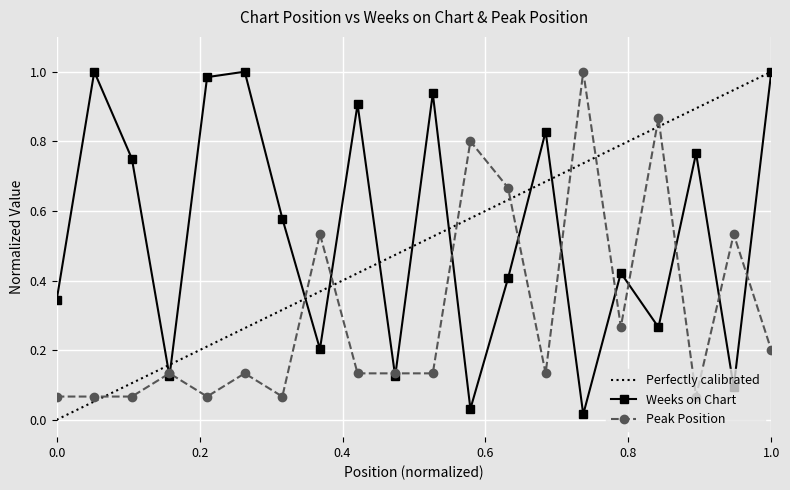

What is the greatest value displayed?

1.0